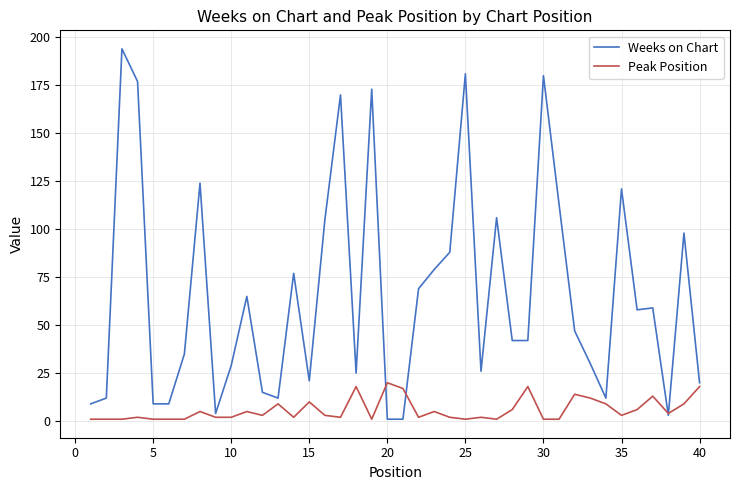

What is the maximum value for Peak Position?

20